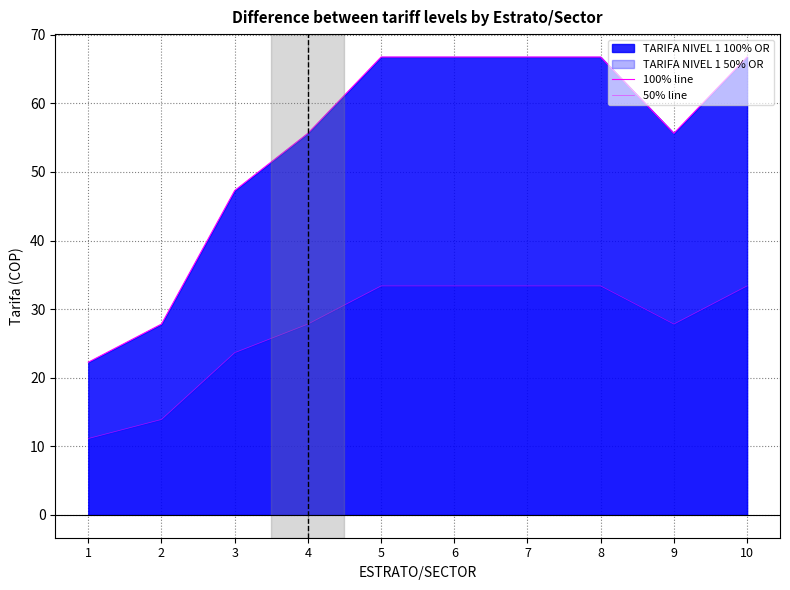

At which label is 100% line closest to 44?

3